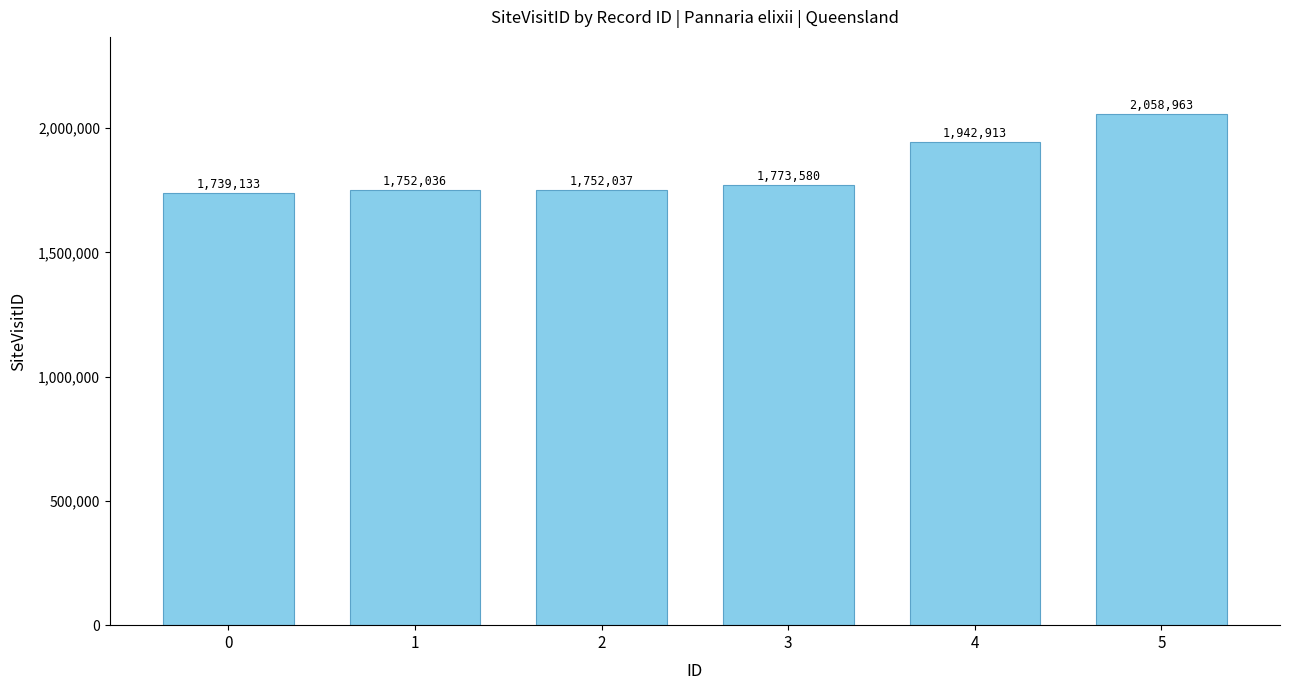

What is the difference between the maximum and minimum values?

319830